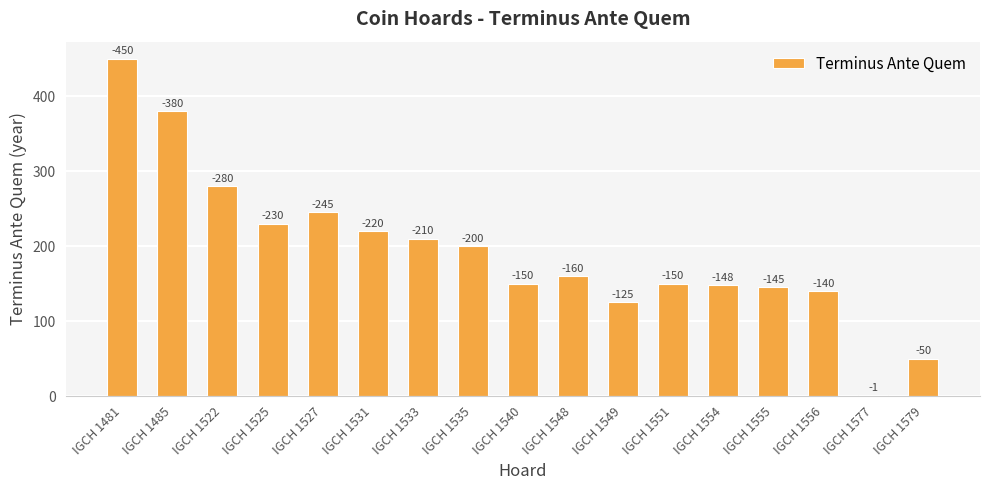

What is the difference between the values at IGCH 1548 and IGCH 1485?

220